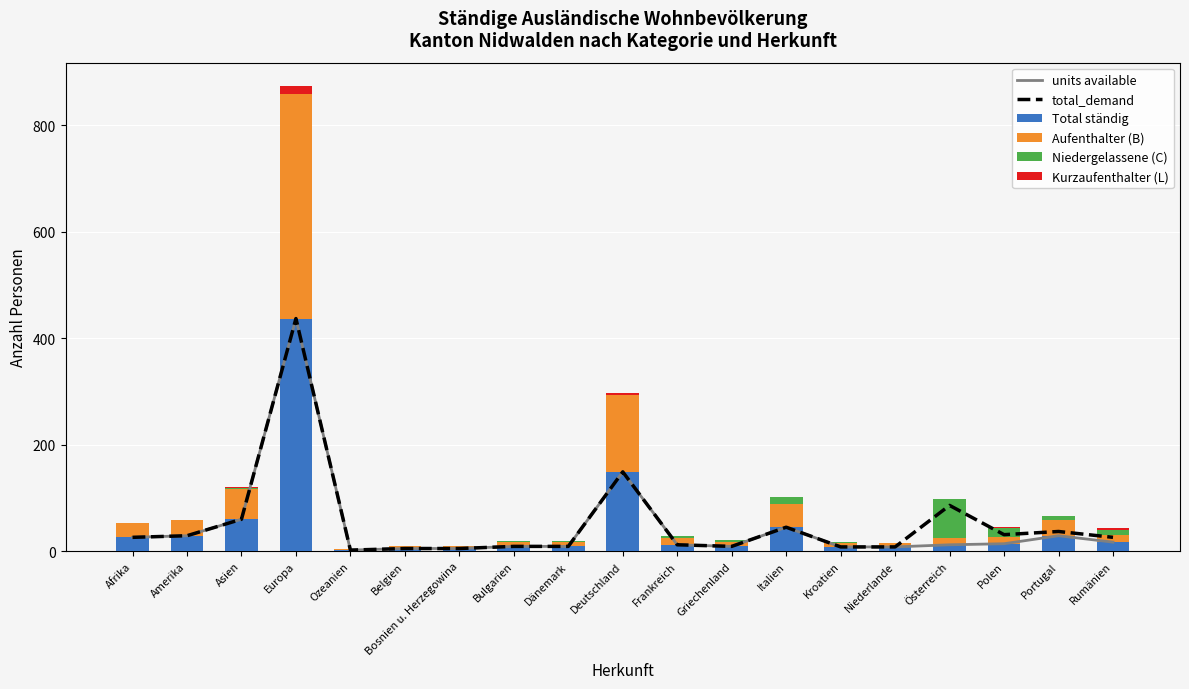

What are all the series names shown in the legend?

units available, total_demand, Total ständig, Aufenthalter (B), Niedergelassene (C), Kurzaufenthalter (L)